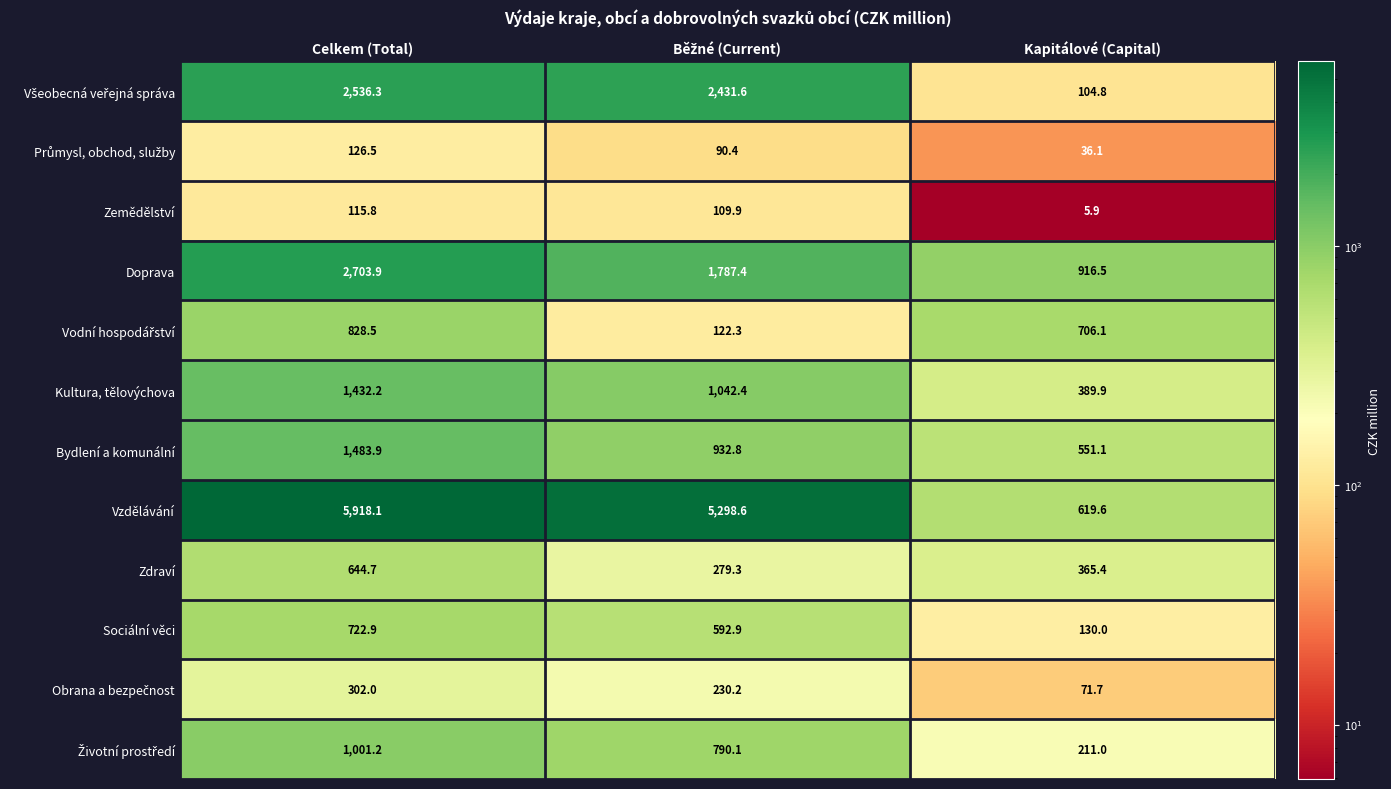

At how many categories does at least one series exceed 4920?

2